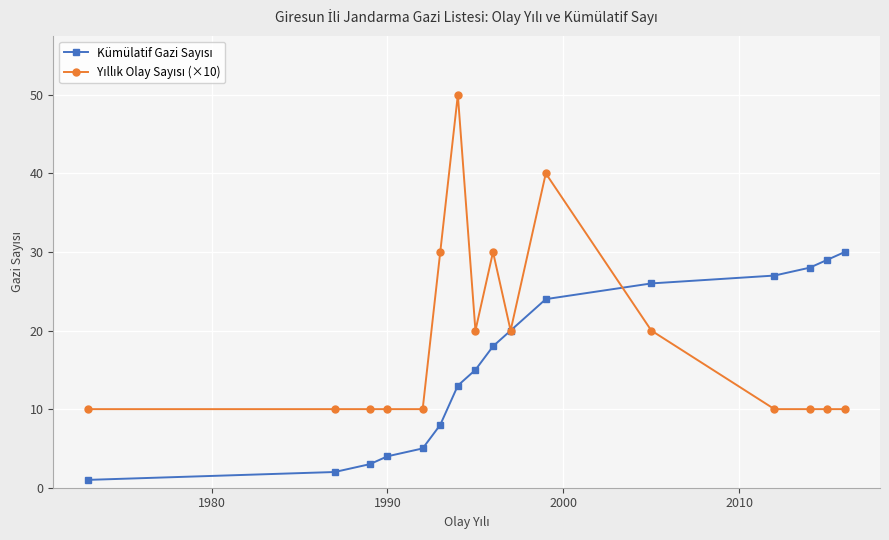

What is the greatest value displayed?

50